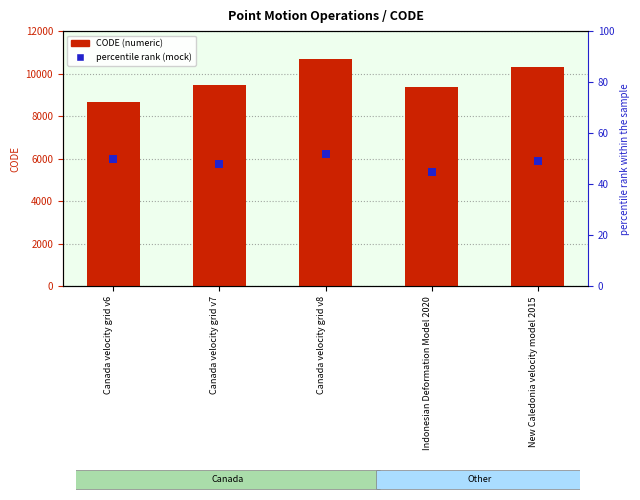

Is the value of CODE (value) at Canada velocity grid v8 greater than the value of percentile rank (mock) at Canada velocity grid v8?

Yes